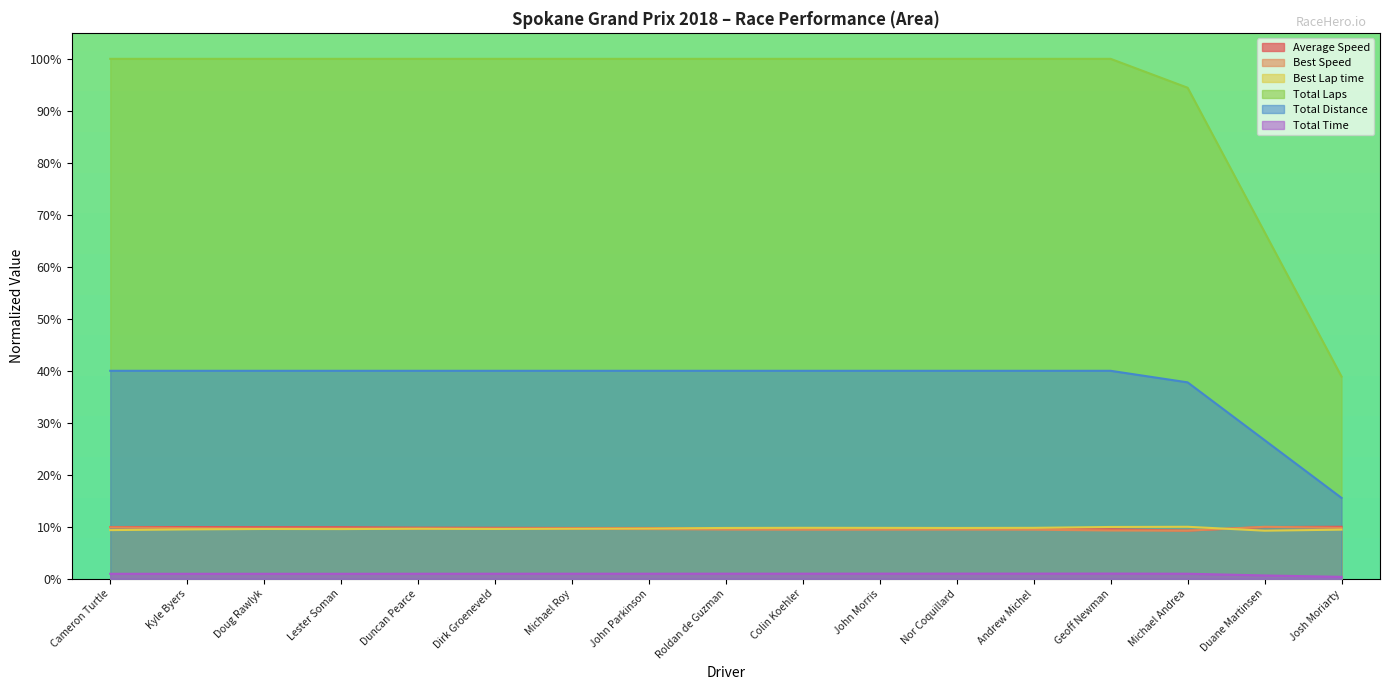

How many times do Best Lap time and Best Speed cross each other?

4